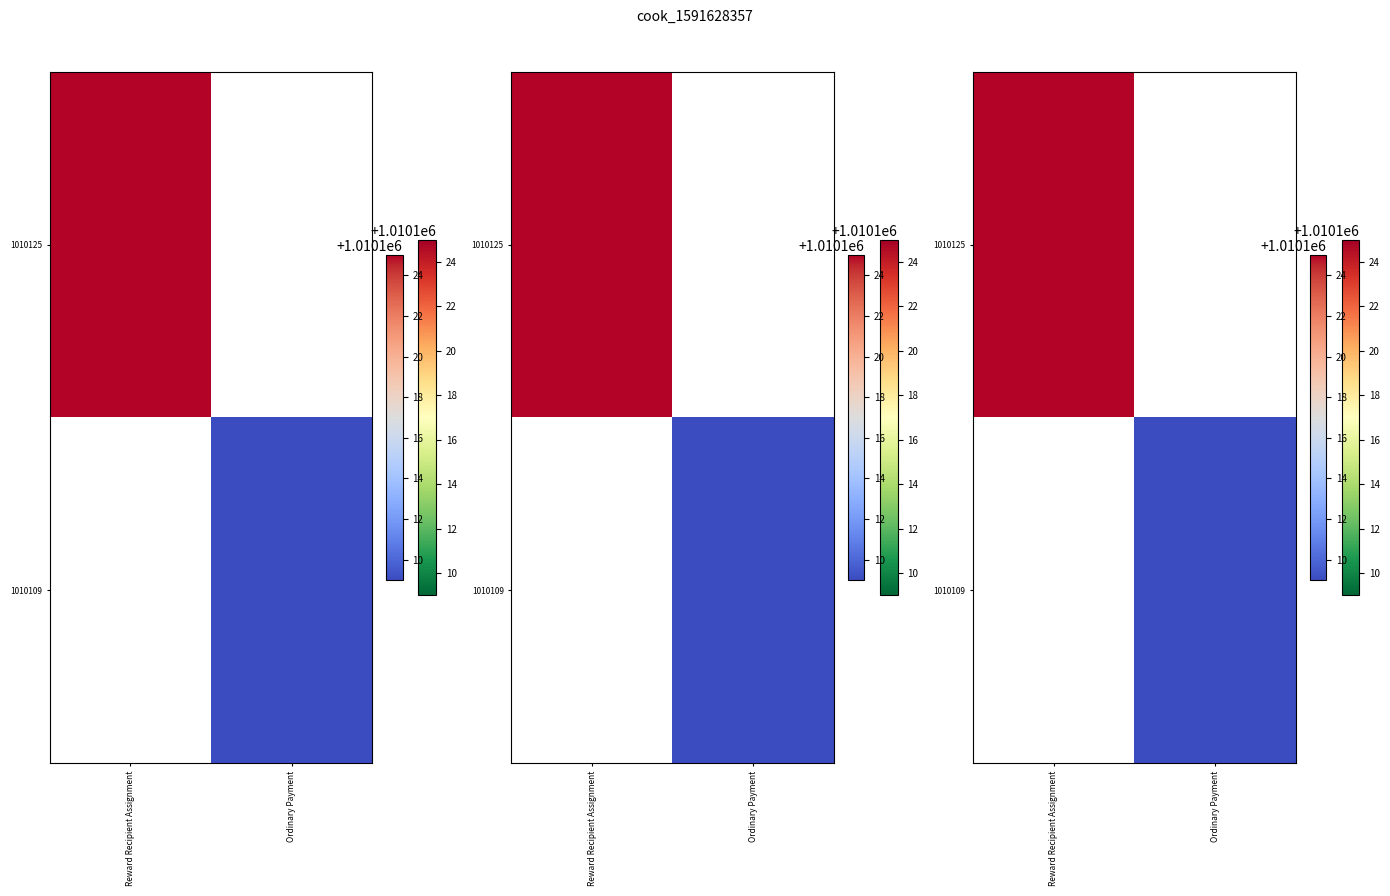

How many values in 1010125 are above zero?

1